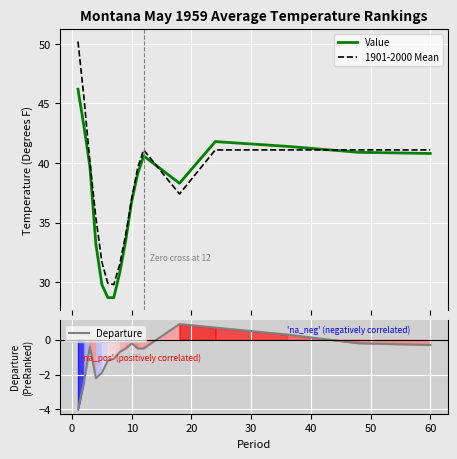

What is the maximum value for Departure?

0.9